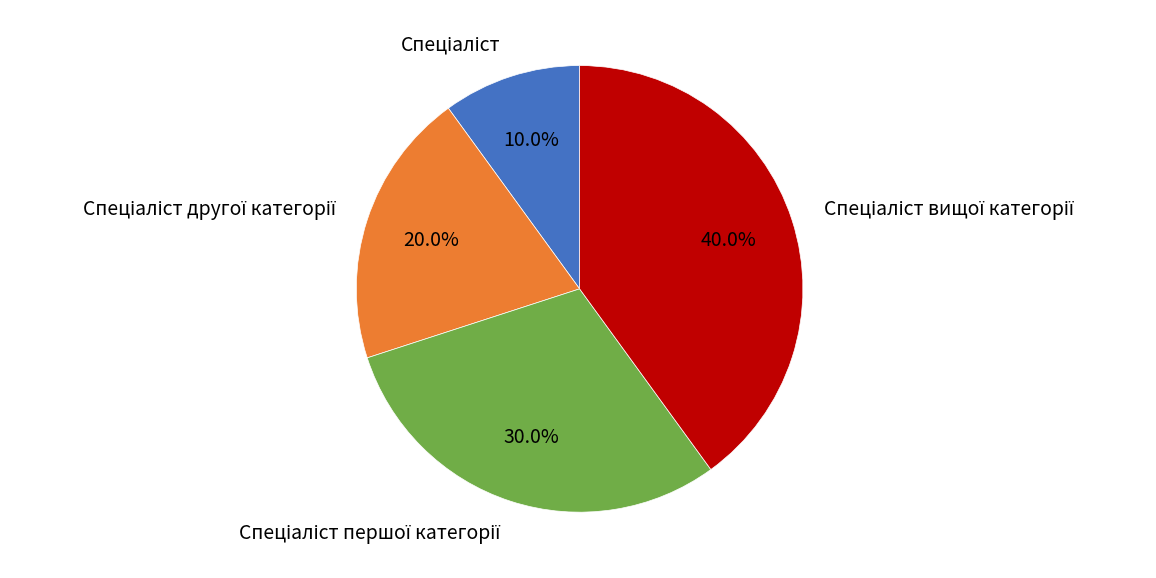

How many segments does this pie chart have?

4